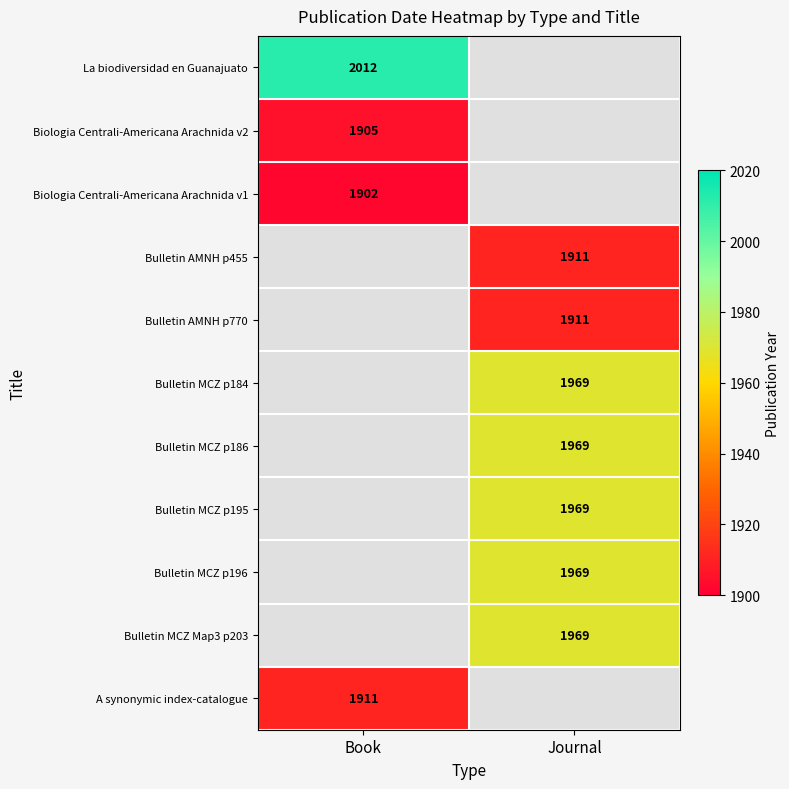

The value of Bulletin MCZ p195 at Journal is 1969. True or false?

True